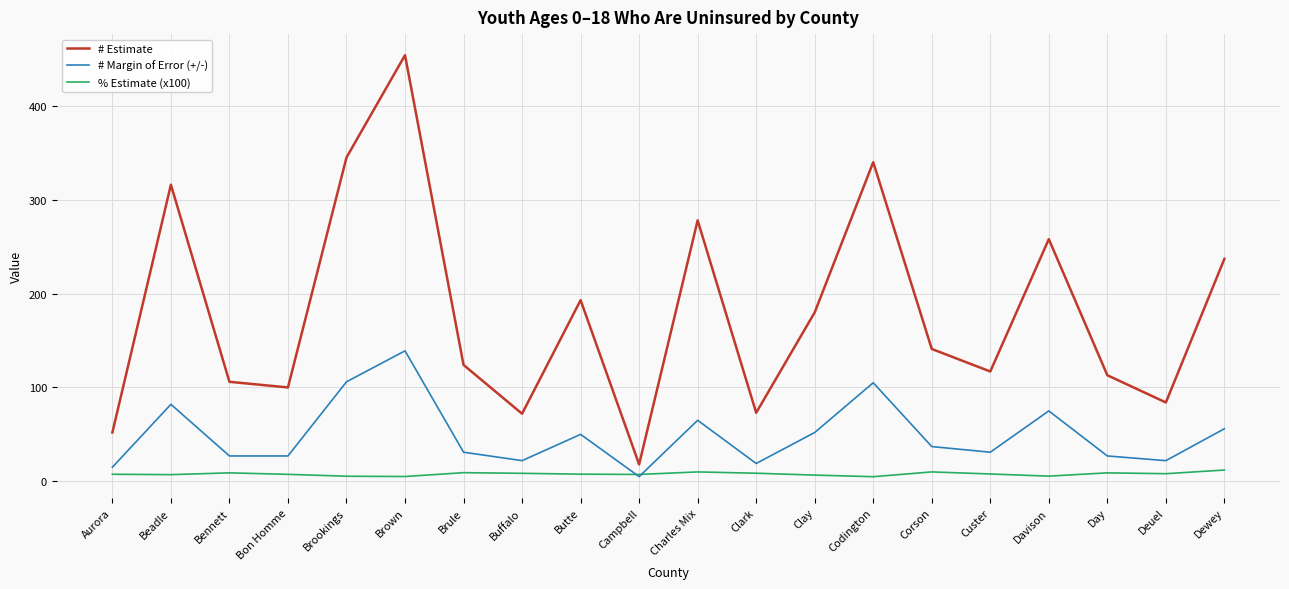

Rank the series by their maximum value, from highest to lowest.

# Estimate, # Margin of Error (+/-), % Estimate (x100)